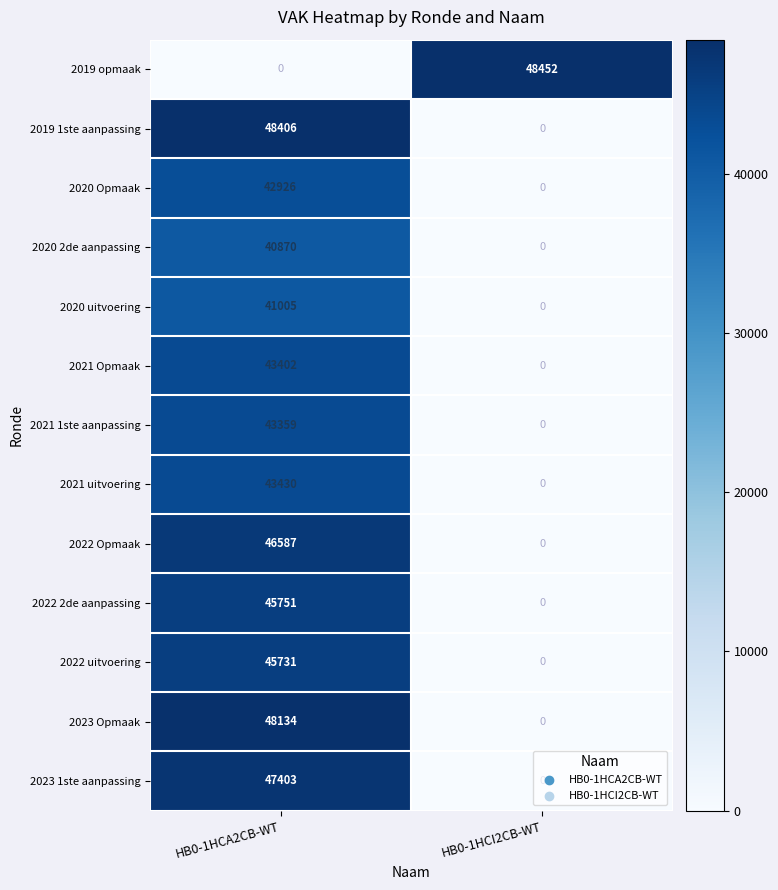

What is the highest value of the 2023 Opmaak series?

48134